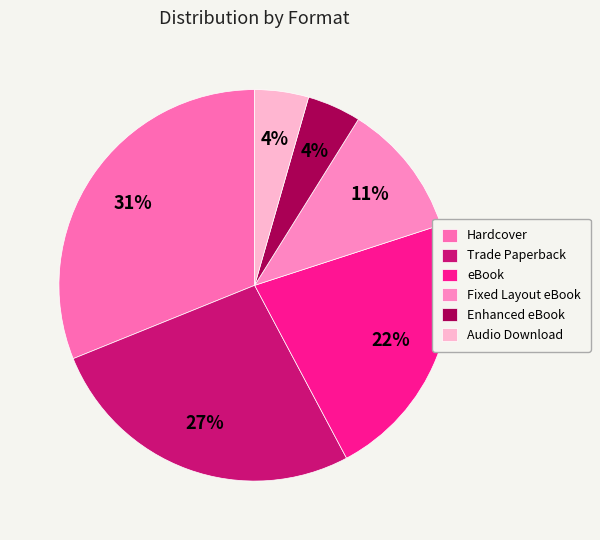

Rank the categories by value from lowest to highest.

Enhanced eBook, Audio Download, Fixed Layout eBook, eBook, Trade Paperback, Hardcover